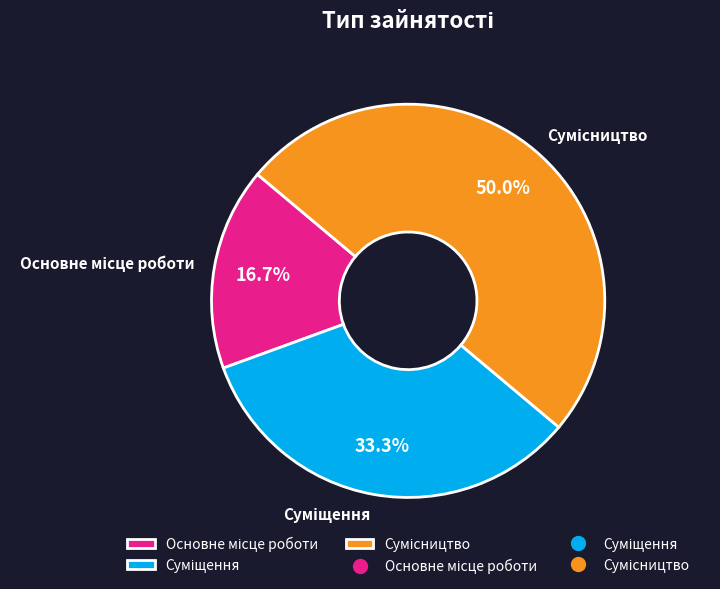

How many segments does this pie chart have?

3